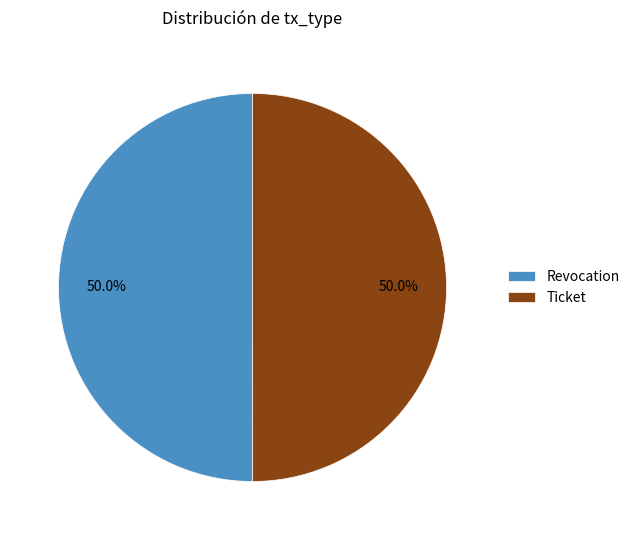

What percentage is the Ticket slice, to the nearest percent?

50%